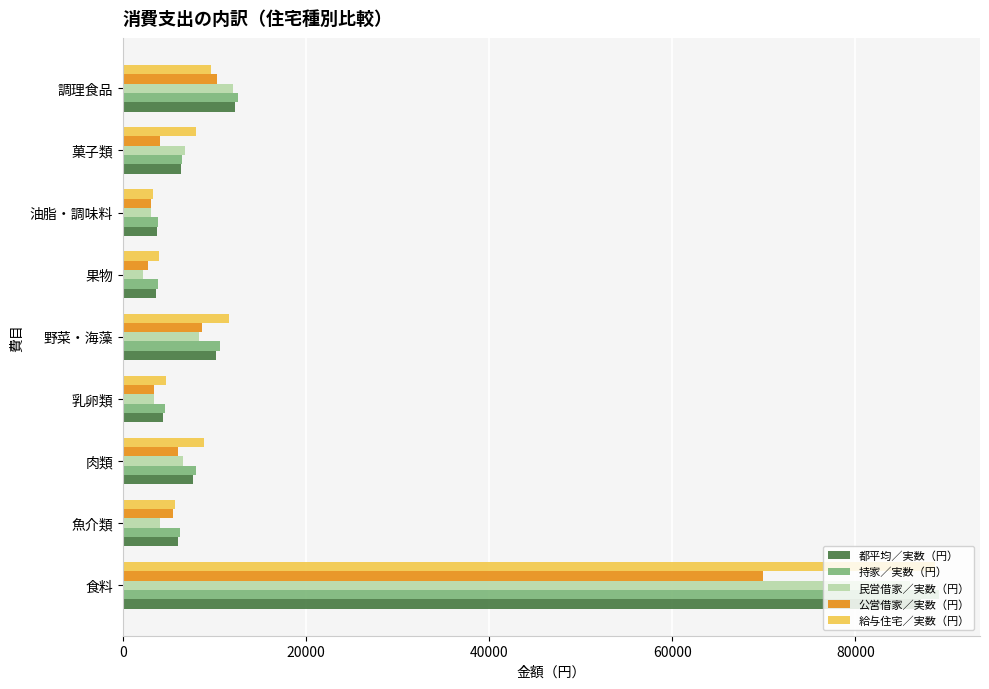

Where is 公営借家／実数（円） nearest to the value 36365?

調理食品